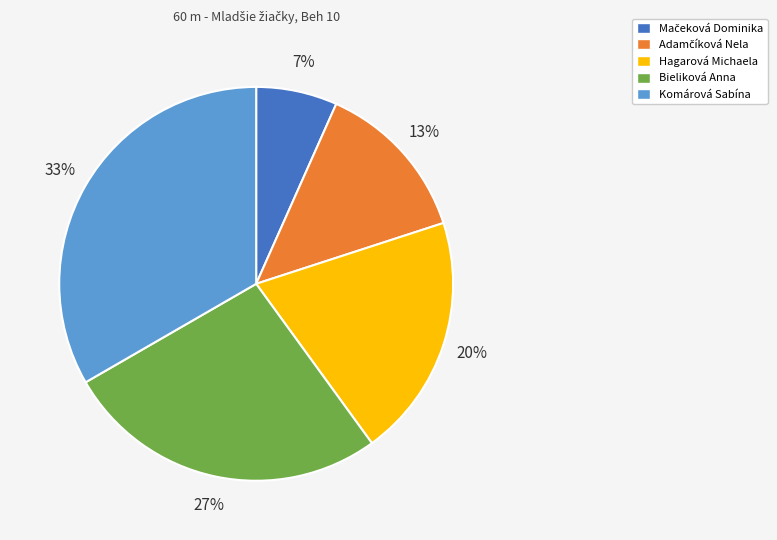

Is there a majority slice in this chart?

No